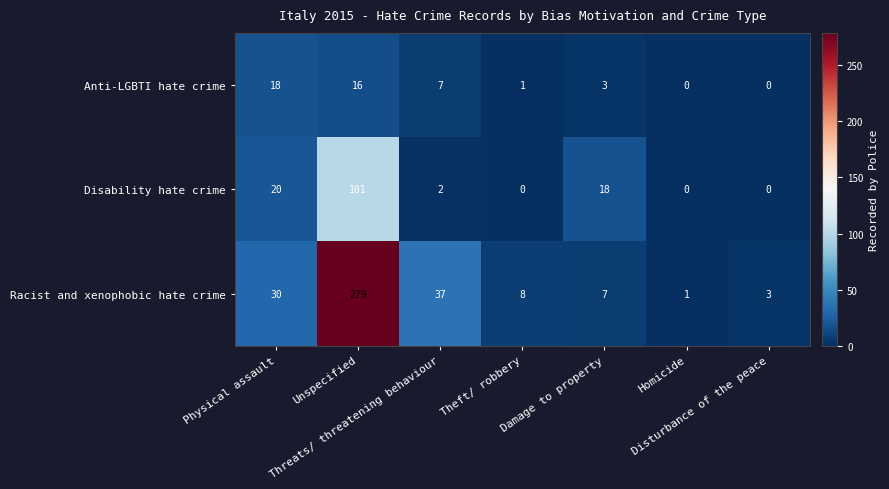

What is the highest value of the Anti-LGBTI hate crime series?

18